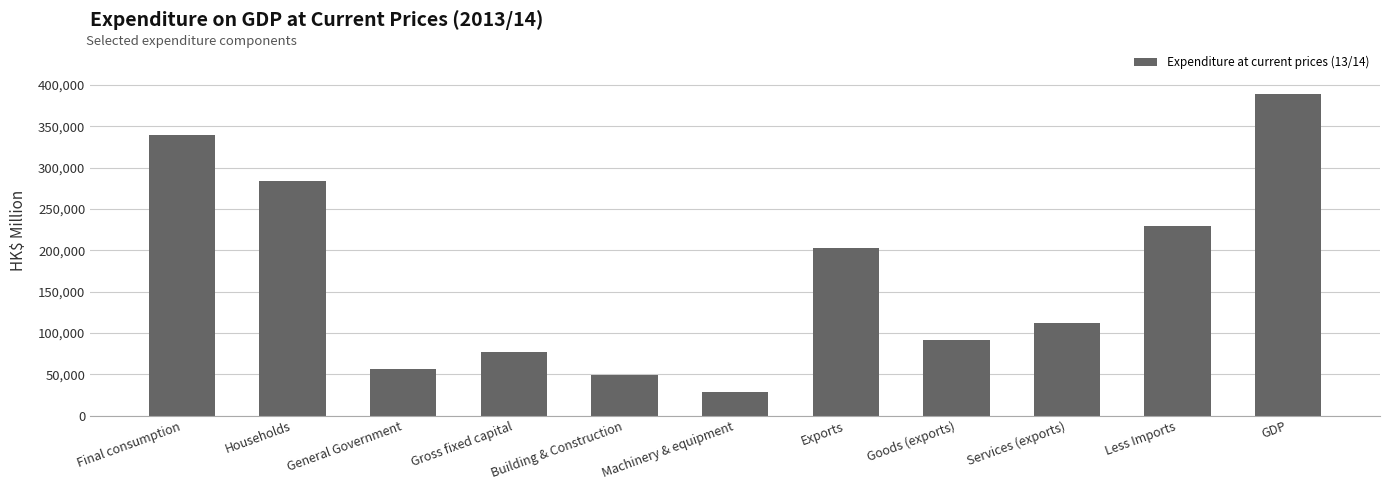

Where does the data first go above 111745?

Final consumption